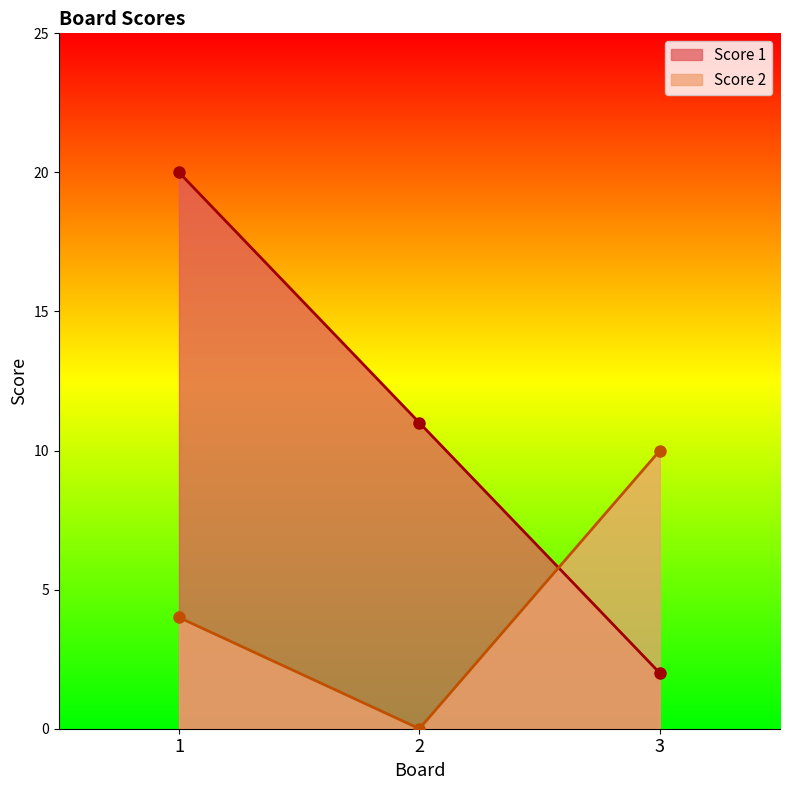

How many data points in Score 1 are above 11?

1